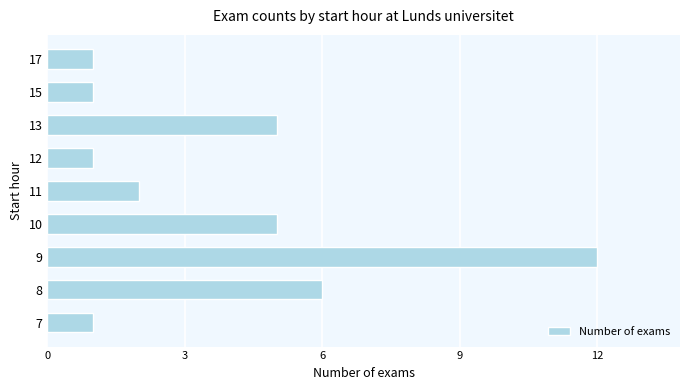

Which category has the highest value across all series?

9